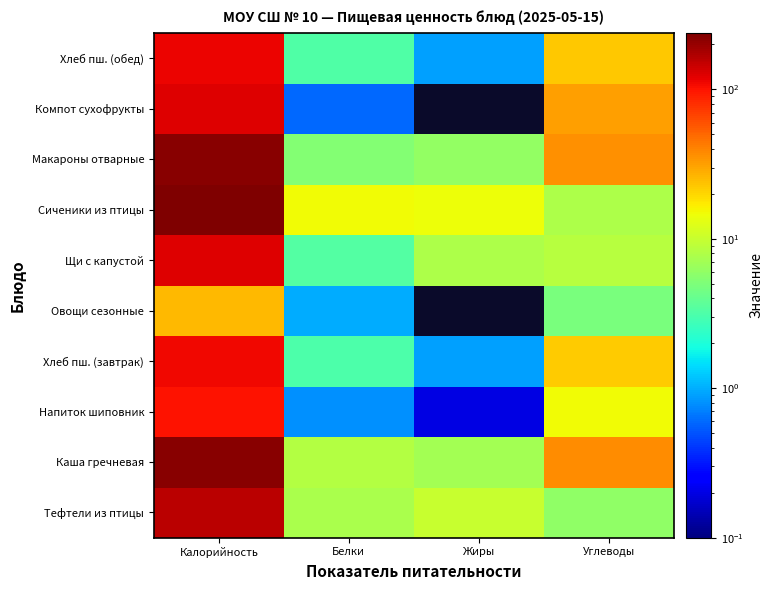

What is the difference between the highest and lowest values at Жиры?

14.2